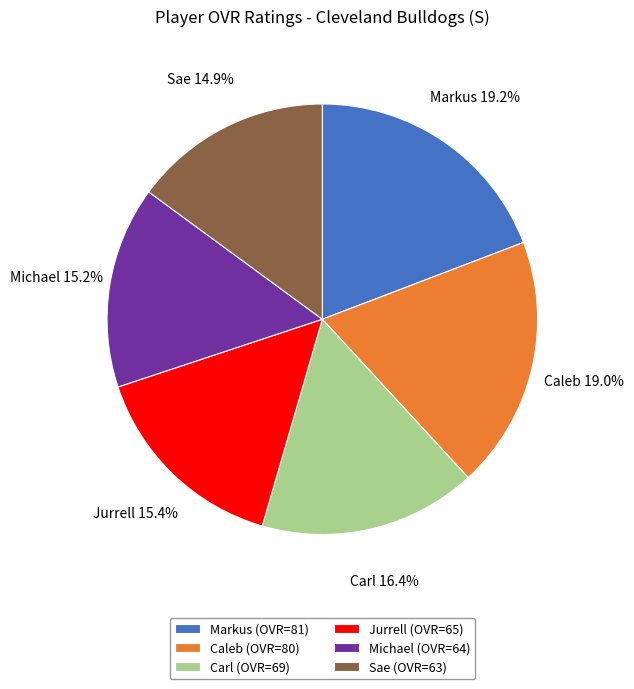

True or false: Carl accounts for 29% of the total.

False